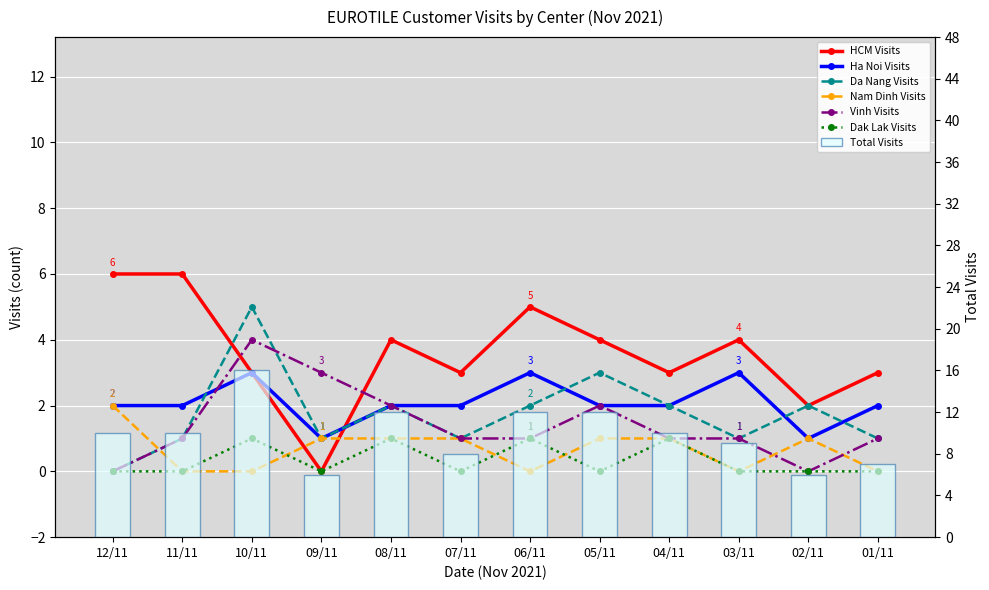

What is the sum of all Vinh Visits values?

17